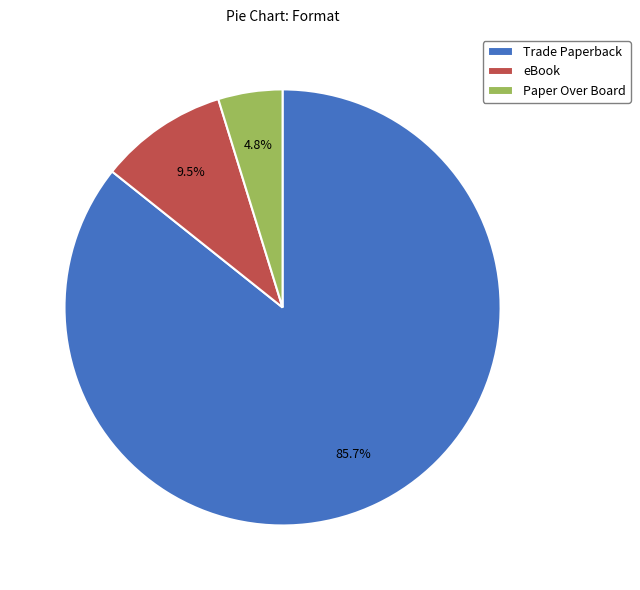

Does Paper Over Board represent more than half of the total?

No